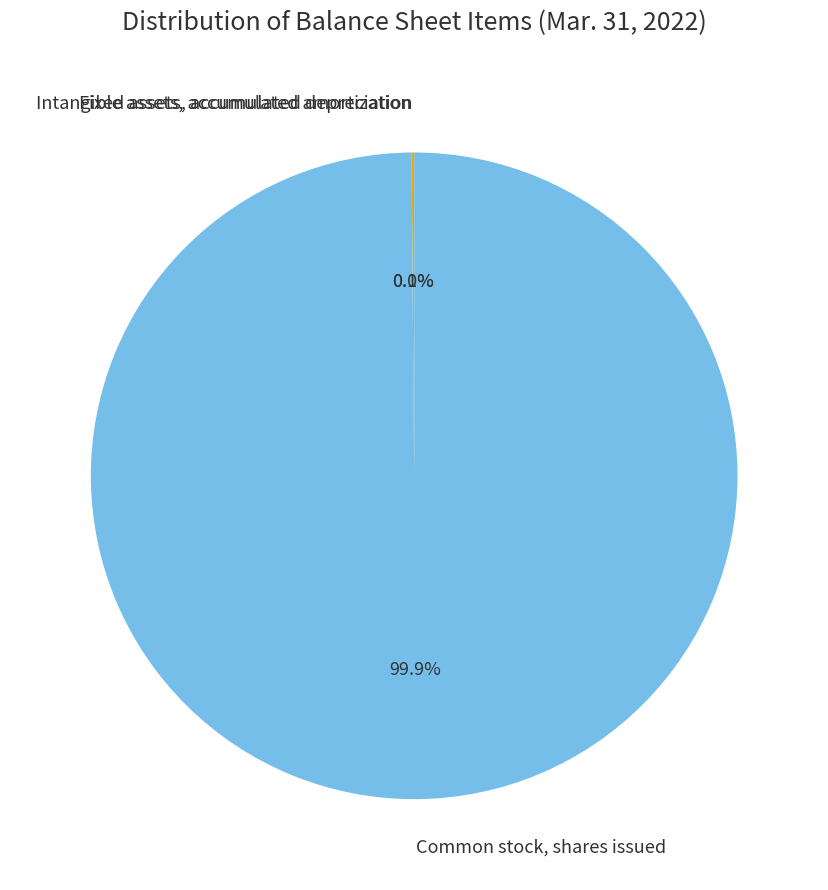

Which slice is the largest?

Common stock, shares issued